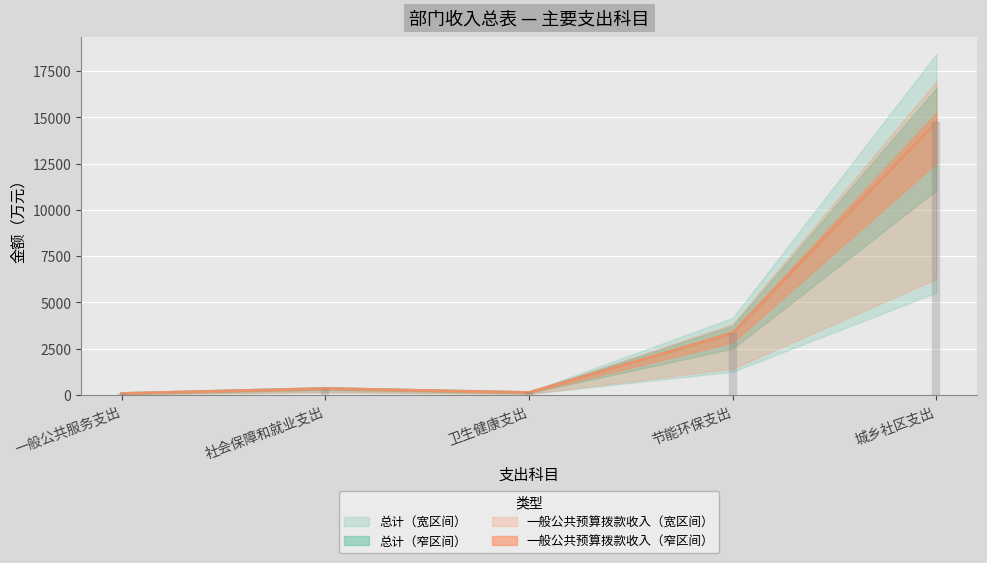

In 一般公共预算拨款收入, how many points are higher than both neighbors (excluding endpoints)?

1